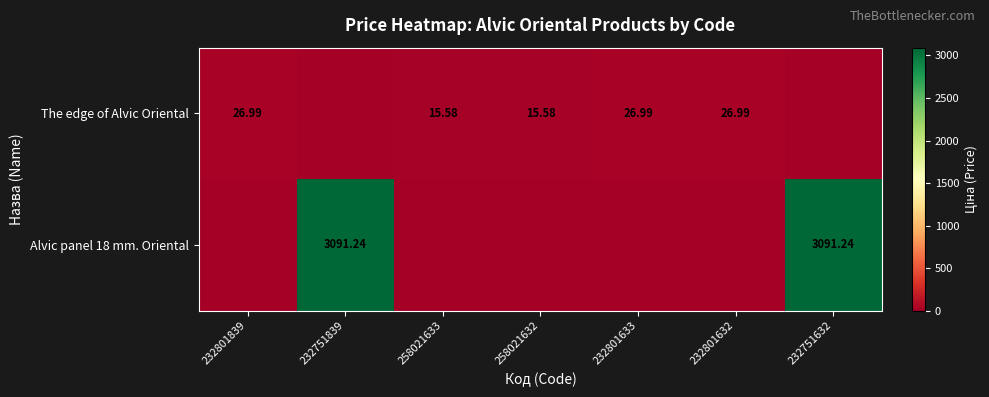

Is the value of The edge of Alvic Oriental at 232801839 greater than the value of Alvic panel 18 mm. Oriental at 232751632?

No